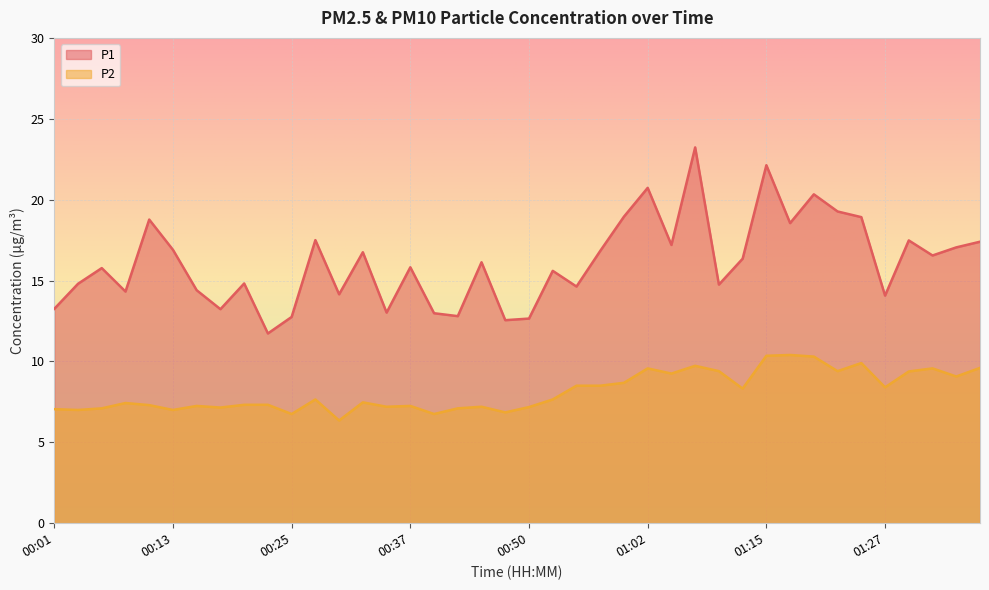

What is the label of the 33rd point from the right?

00:18